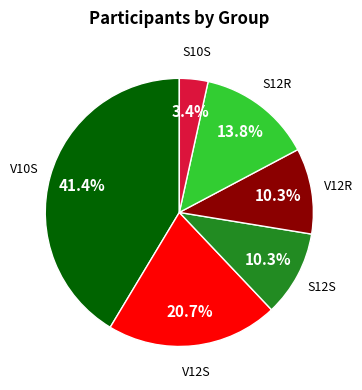

Does any single category account for the majority?

No